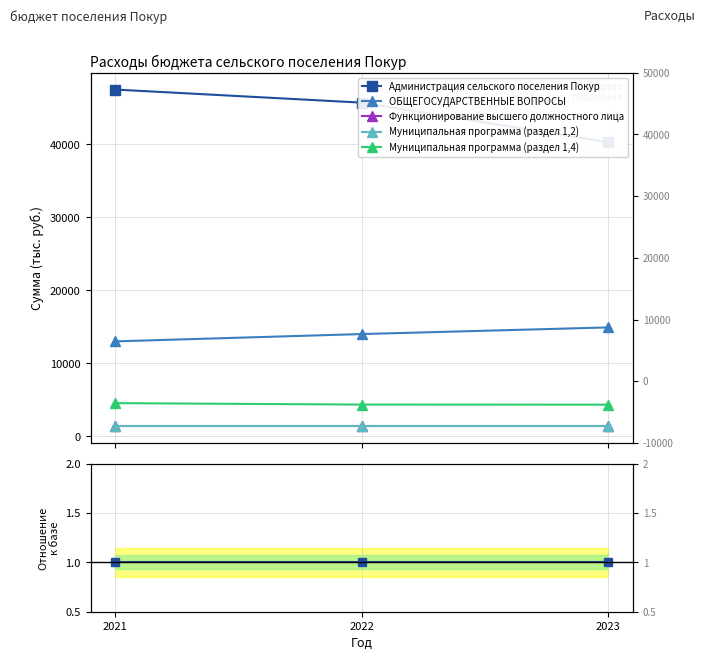

Reading right to left, extract all data points from this chart.

Администрация сельского поселения Покур: 2023=1.0	2022=1.0	2021=1.0
ОБЩЕГОСУДАРСТВЕННЫЕ ВОПРОСЫ: 2023=0.4	2022=0.3	2021=0.3
Функционирование высшего должностного лица: 2023=0.0	2022=0.0	2021=0.0
Муниципальная программа (раздел 1,2): 2023=0.0	2022=0.0	2021=0.0
Муниципальная программа (раздел 1,4): 2023=0.1	2022=0.1	2021=0.1